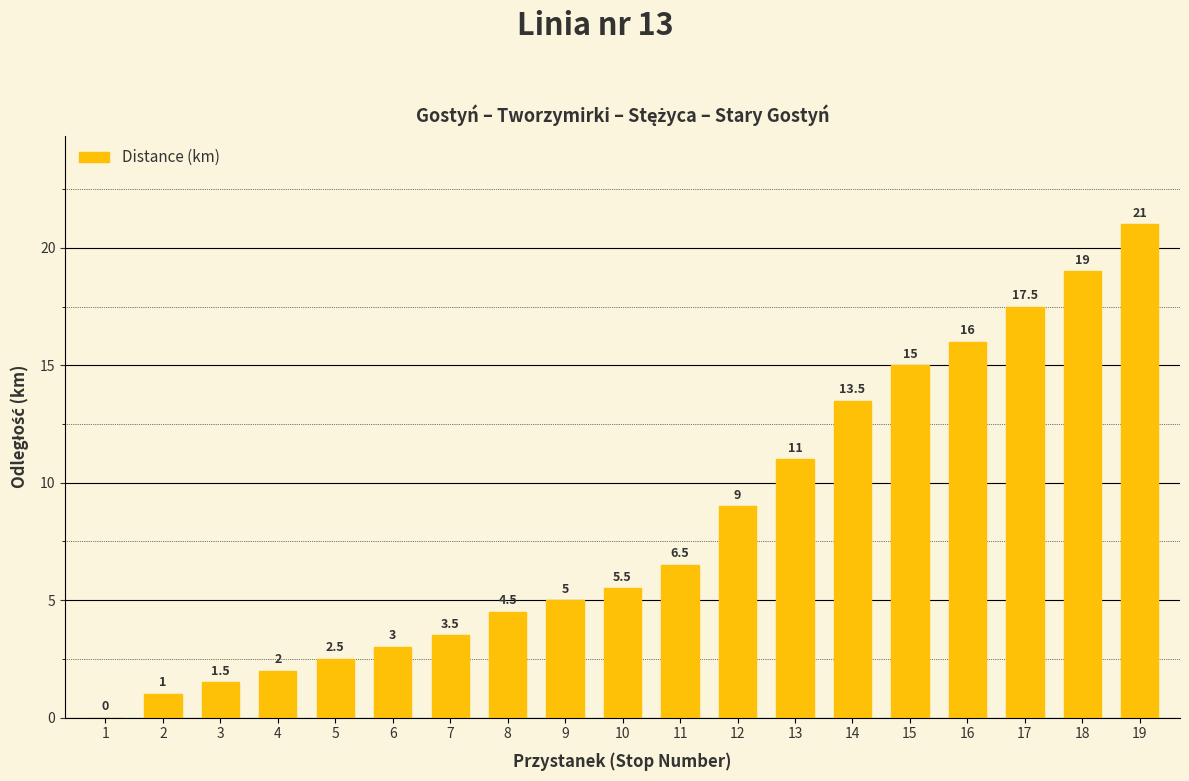

Which category has the highest value across all series?

19